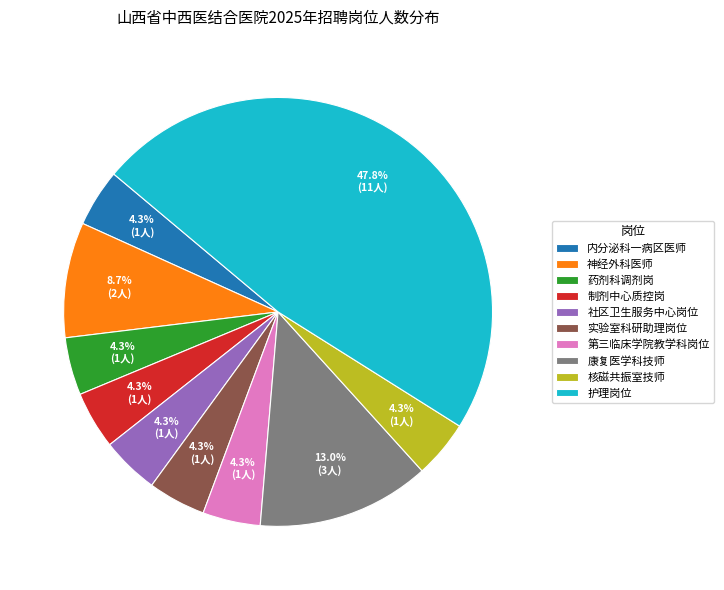

How much of the chart is everything except 社区卫生服务中心岗位?

95.7%